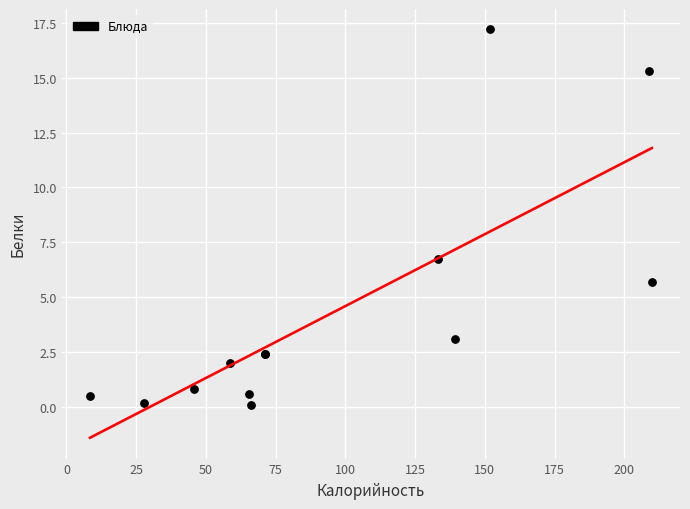

What Y value in the scatter plot is closest to 8?

6.7